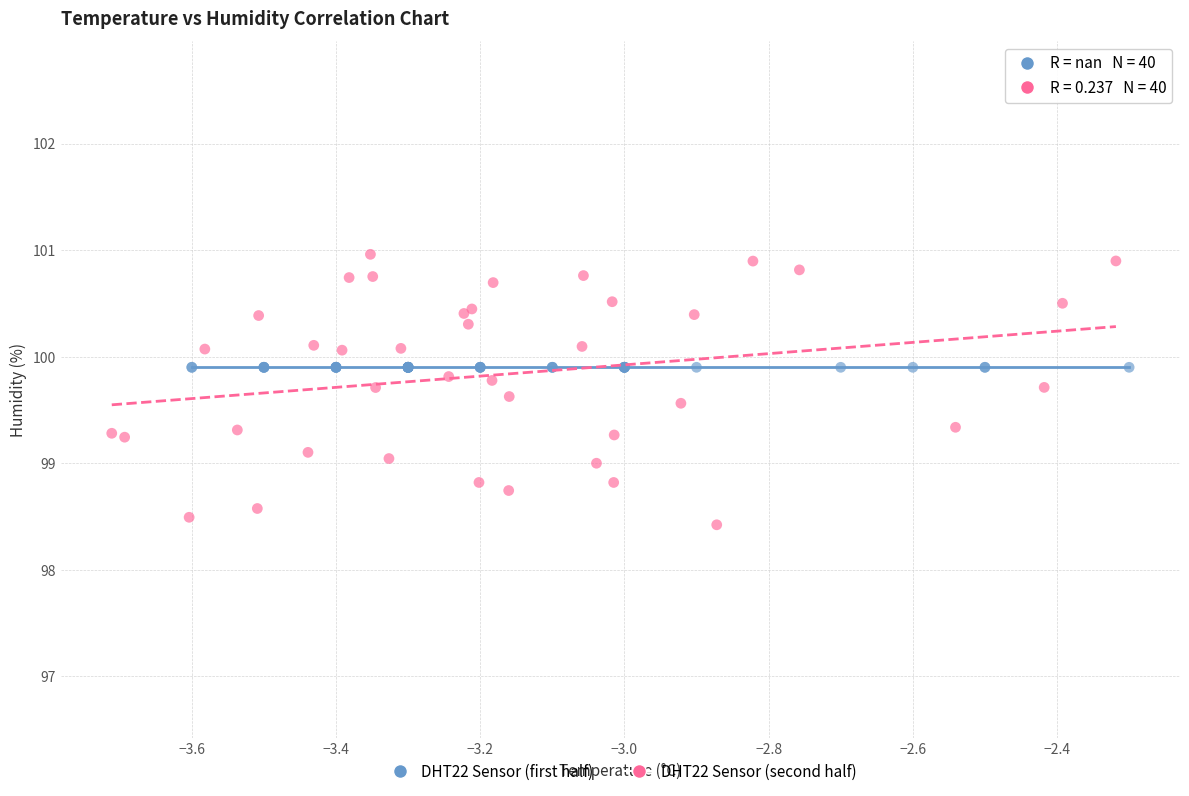

Which series reaches the minimum Y coordinate?

DHT22 Sensor (second half)